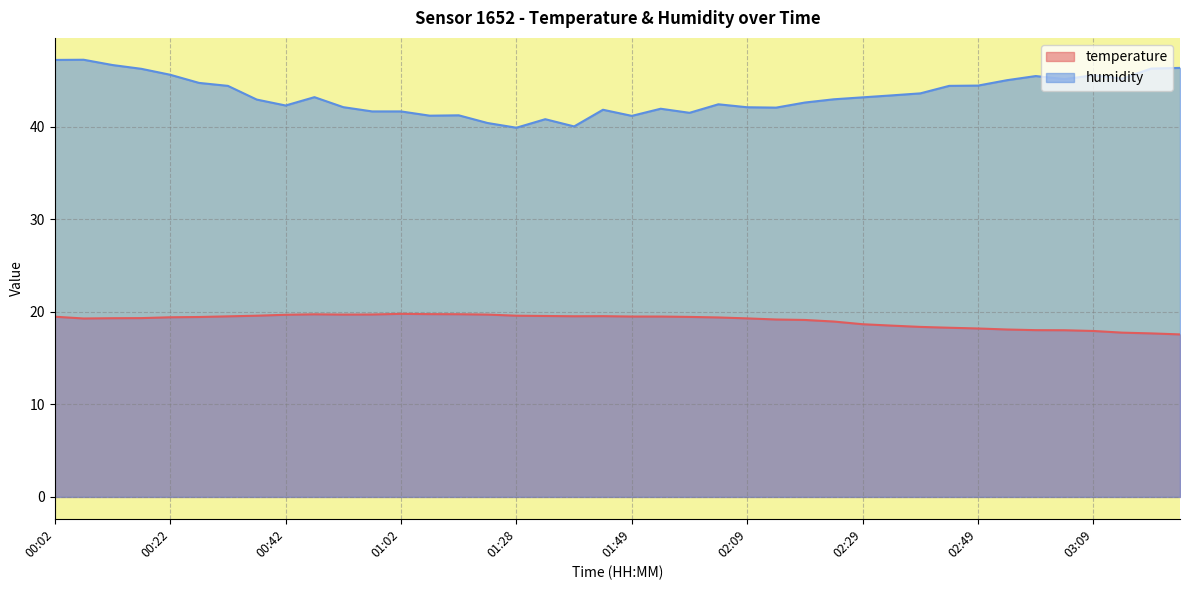

Where does the temperature series first go above 19?

00:02